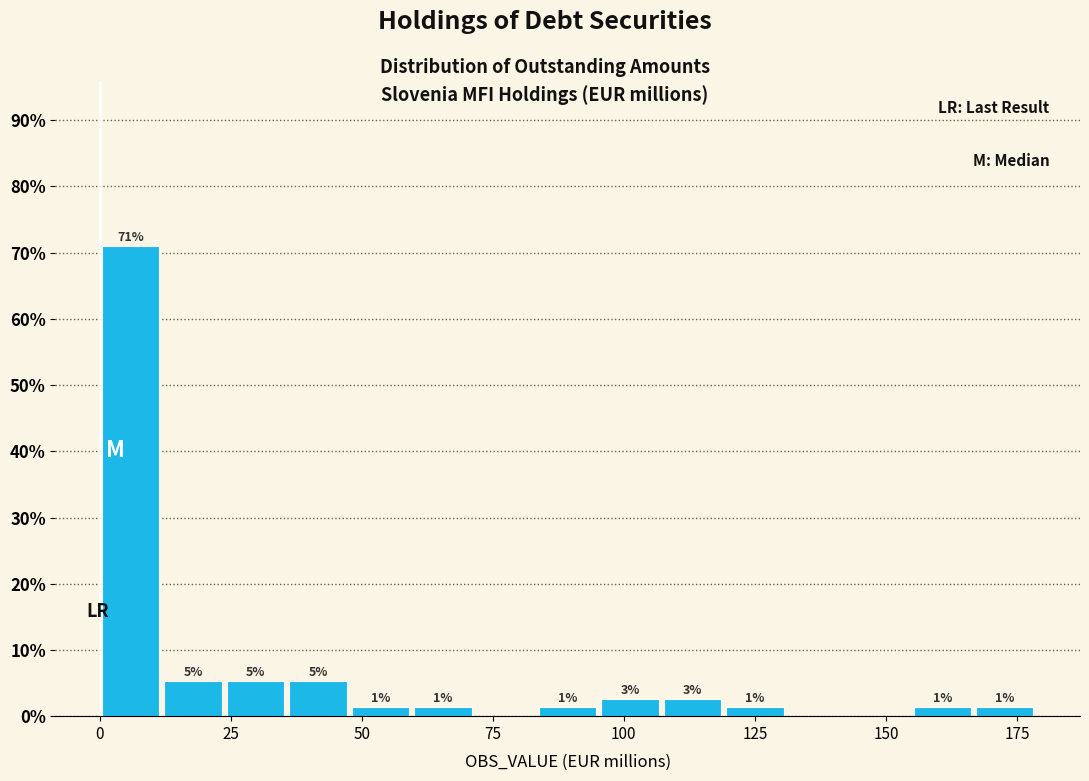

Around what value on the x-axis is the tallest bar? Give the approximate position of its centre, as read against the axis.

5